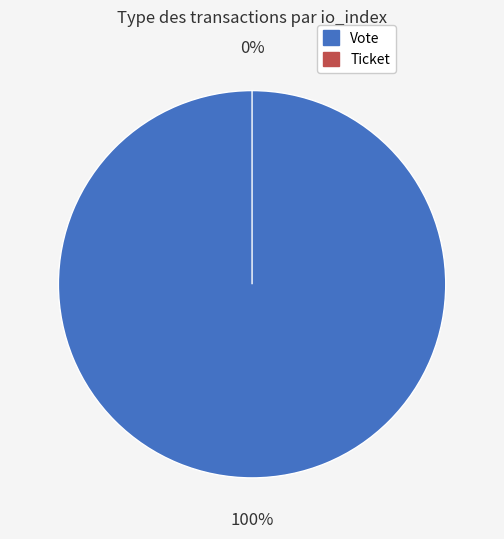

What is the smallest slice in the pie chart?

Ticket (io_index=0)